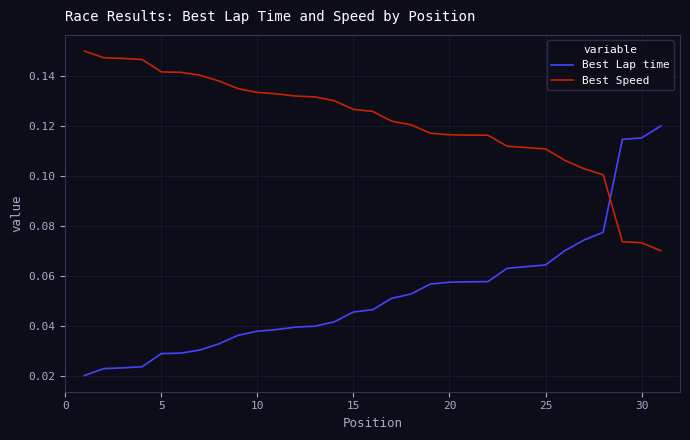

List the series in order of their peak value, lowest first.

Best Lap time, Best Speed